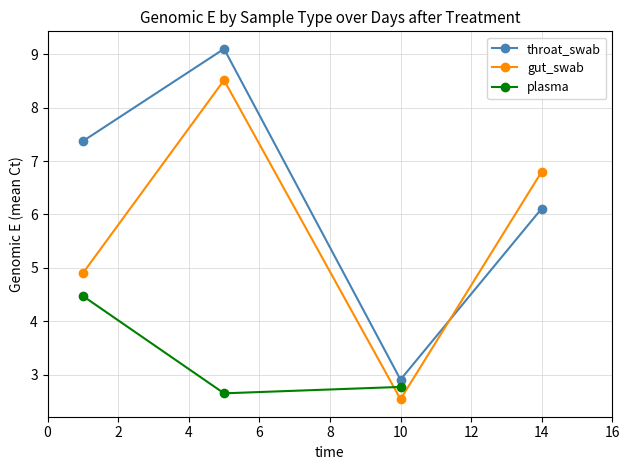

Which series changed the most between 3 and 9?

gut_swab